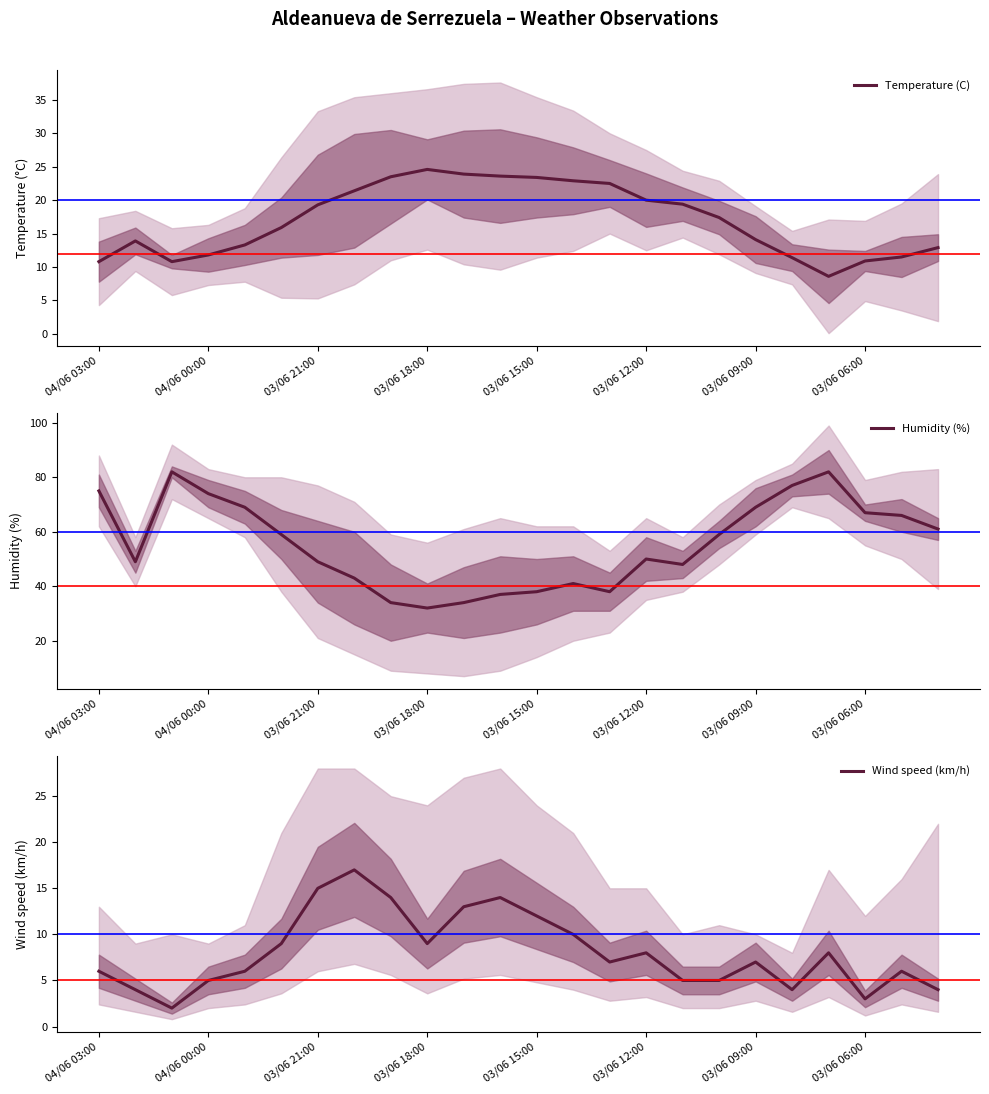

What is the minimum value shown in the chart?

2.0